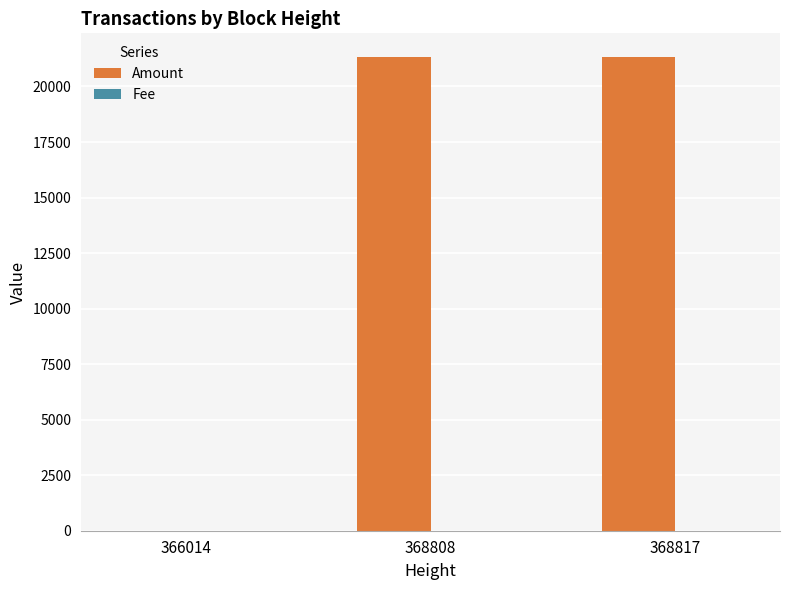

What is the highest value of the Amount series?

21327